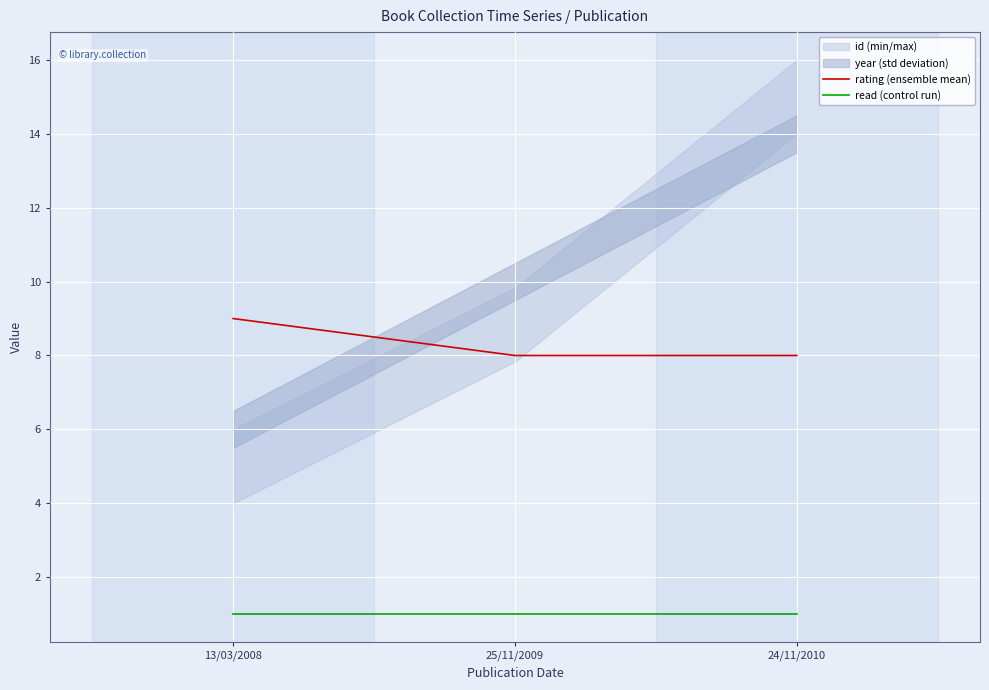

The rating (ensemble mean) series shows 9 at 13/03/2008. True or false?

True